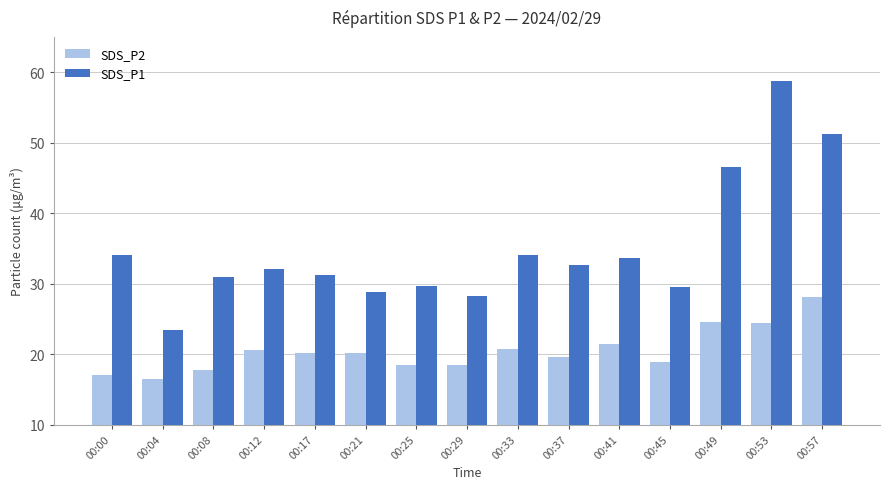

What is the smallest value displayed?

16.5